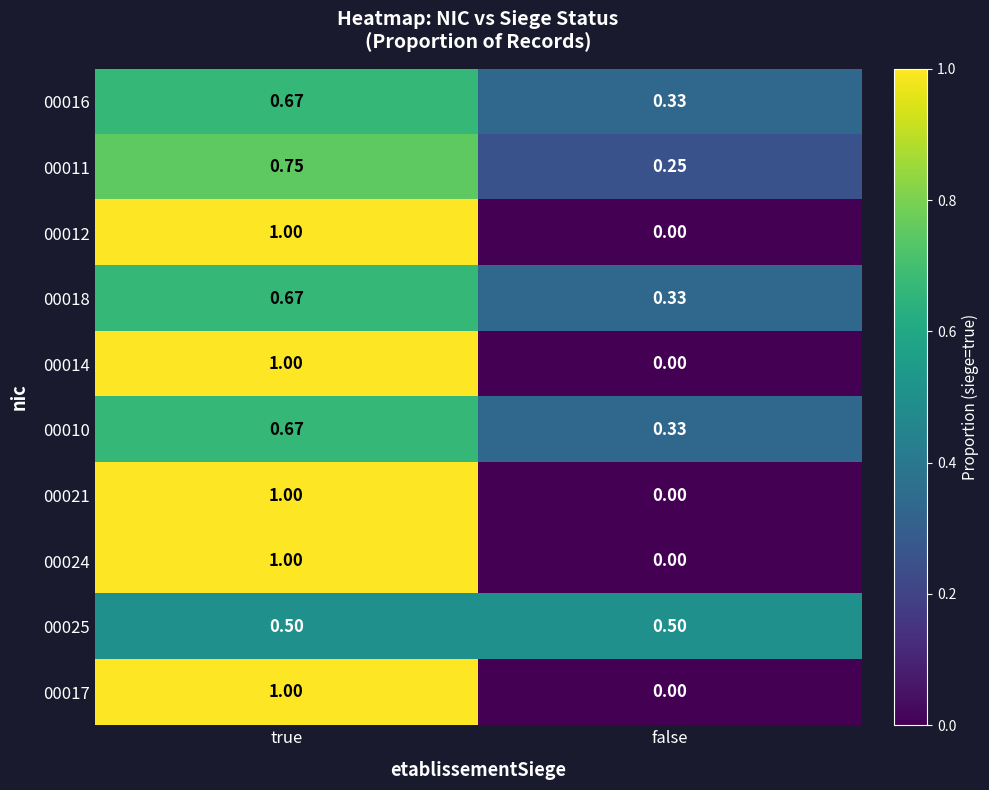

How many data points does each series have?

2